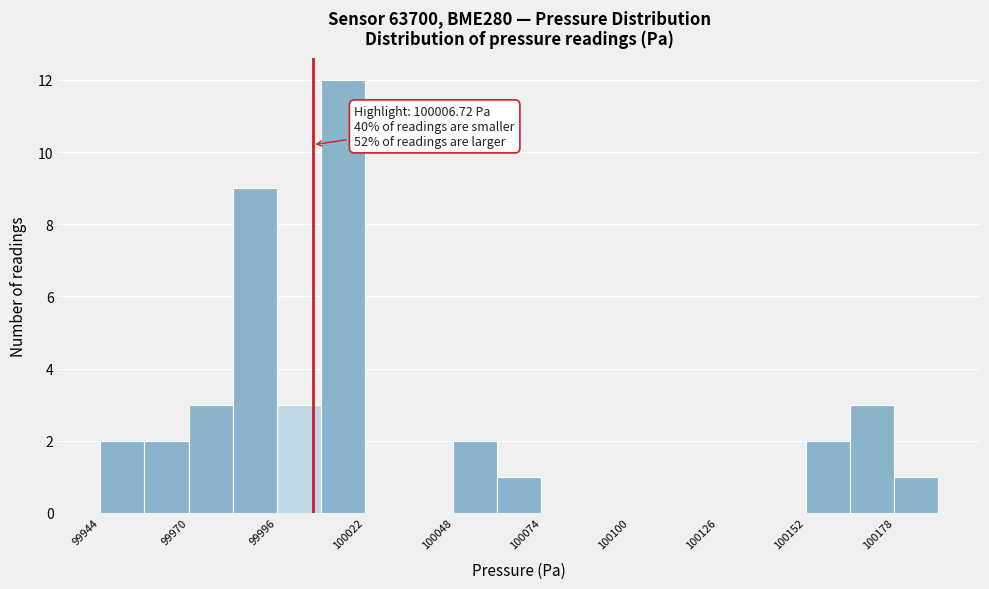

Around what value on the x-axis is the tallest bar? Give the approximate position of its centre, as read against the axis.

100015